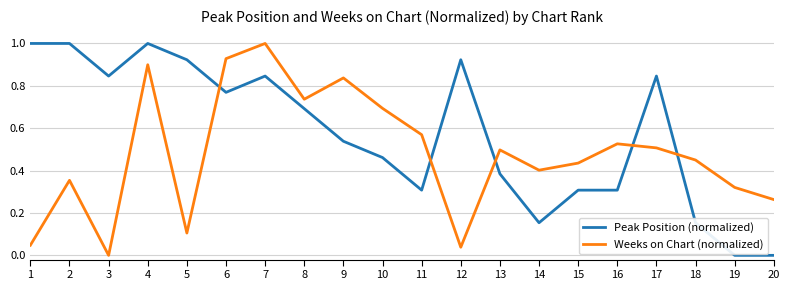

What is the greatest value displayed?

1.0